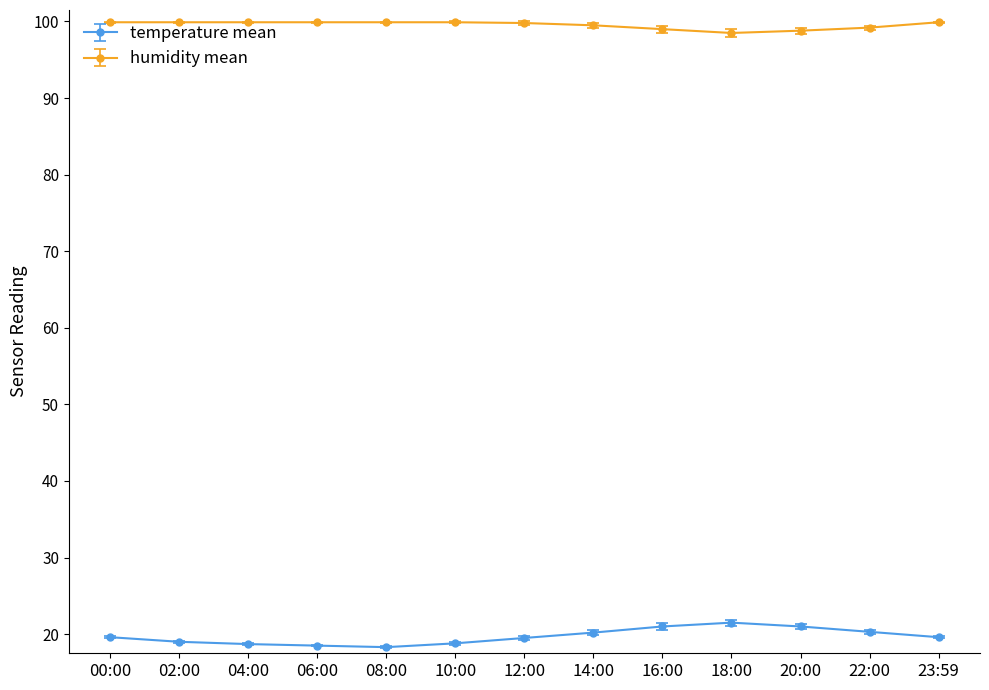

At 04:00, list the series in order from smallest to largest.

temperature mean, humidity mean